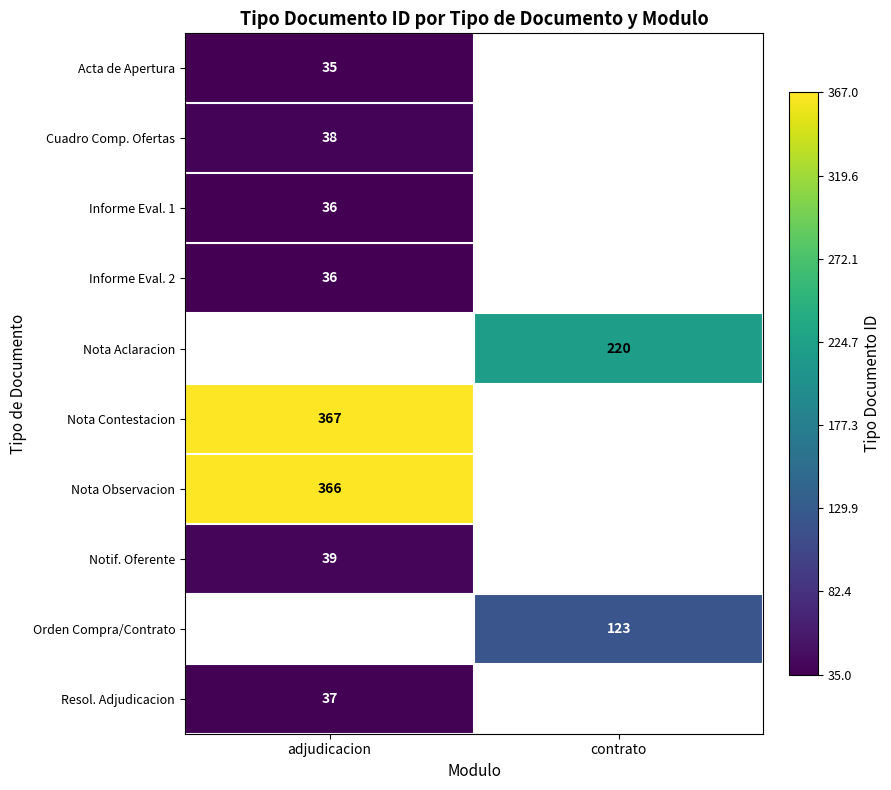

How many data points does each series have?

2